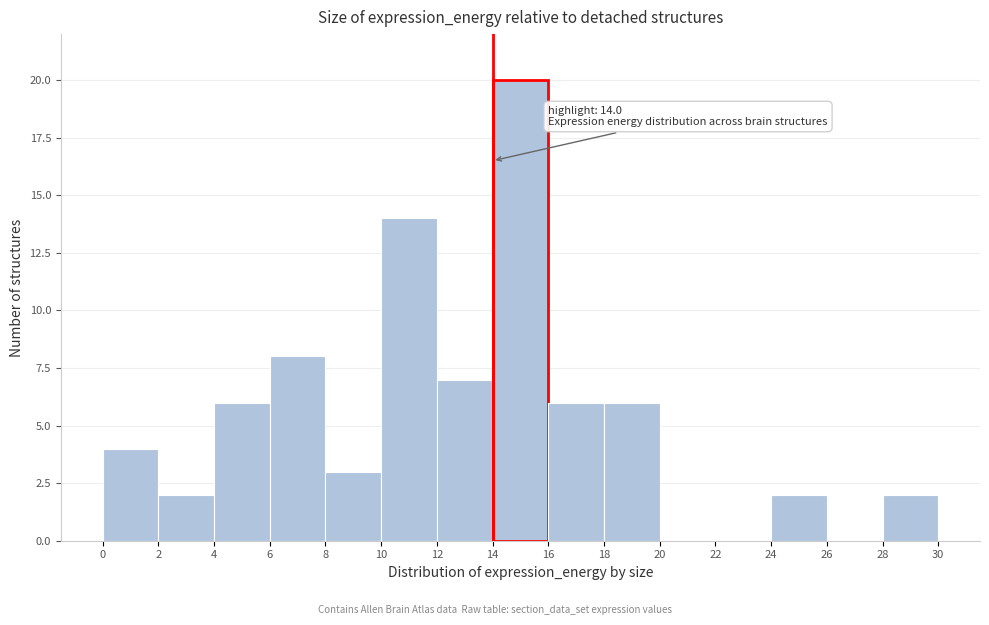

Over which range of the x-axis is the bar tallest?

14 to 16